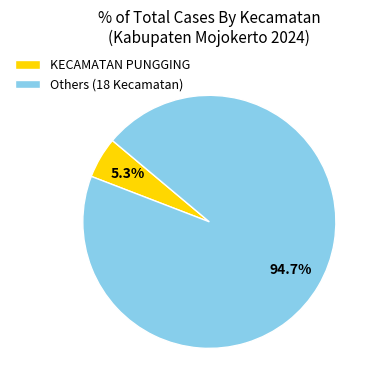

Count the number of slices in the pie.

2